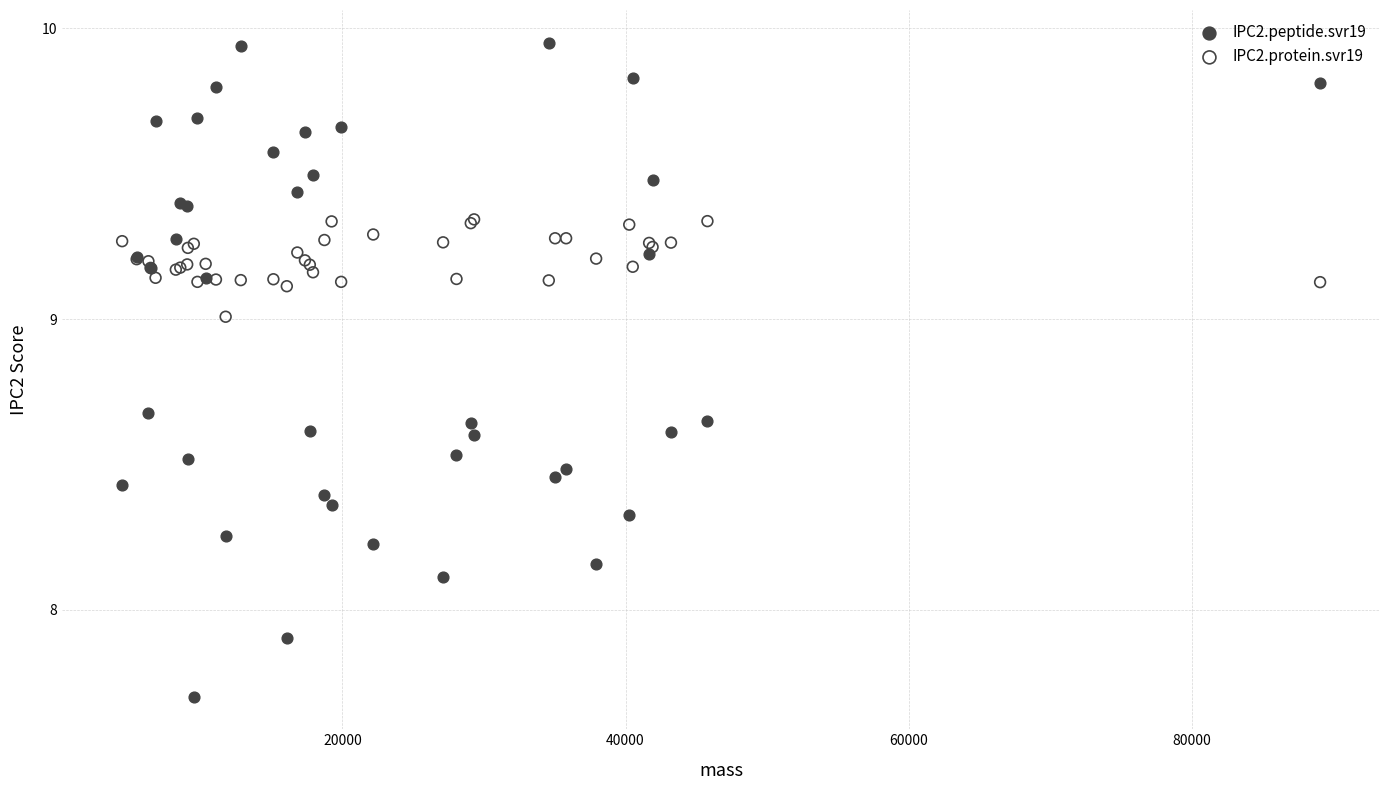

What is the X range (max minus min) for the scatter plot?

84647.0